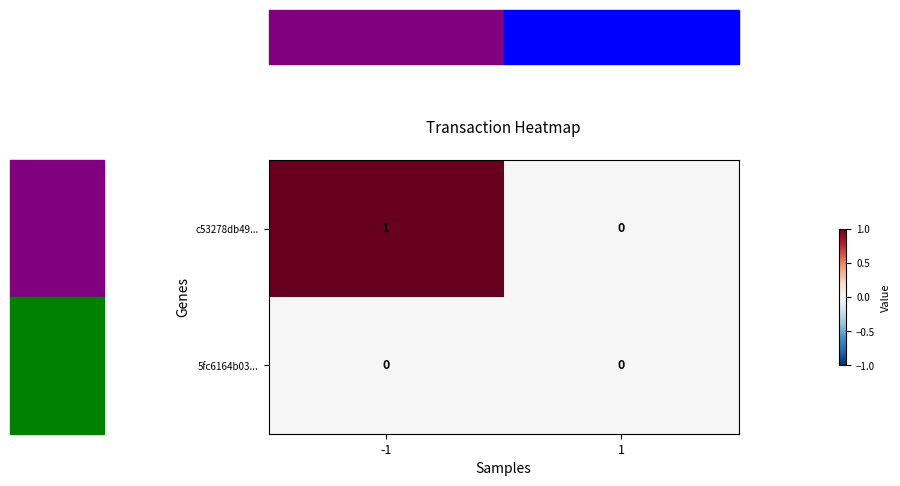

List the series in order of their peak value, highest first.

c53278db49..., 5fc6164b03...